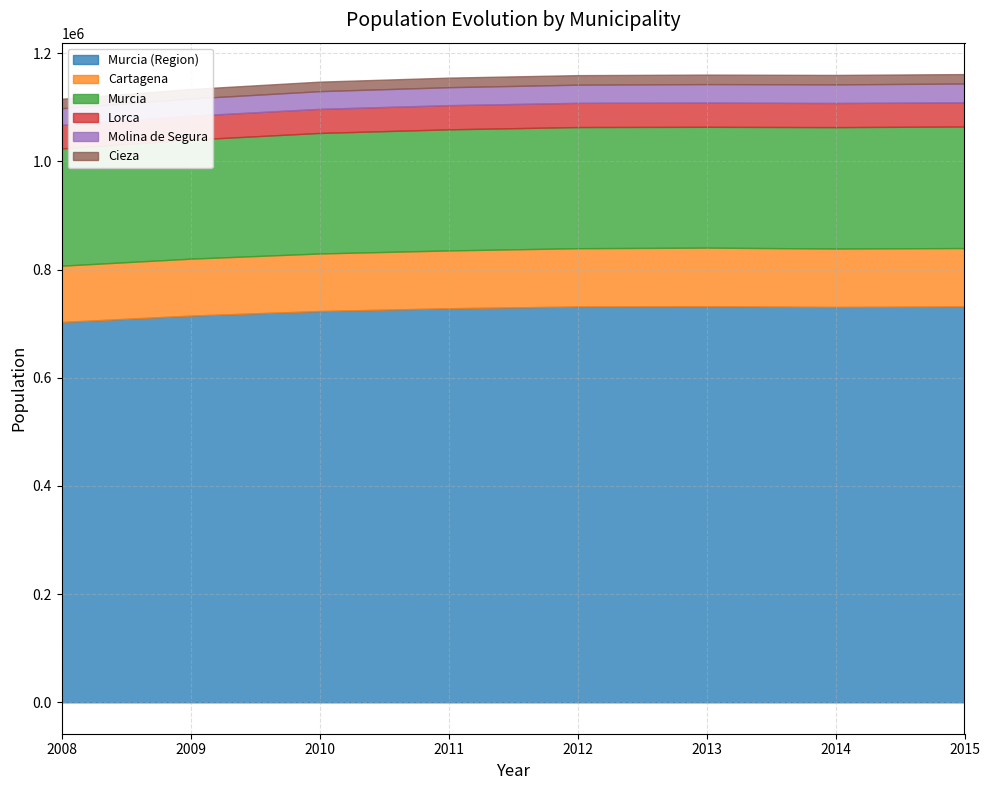

Does the chart display data point markers on the line(s)?

No